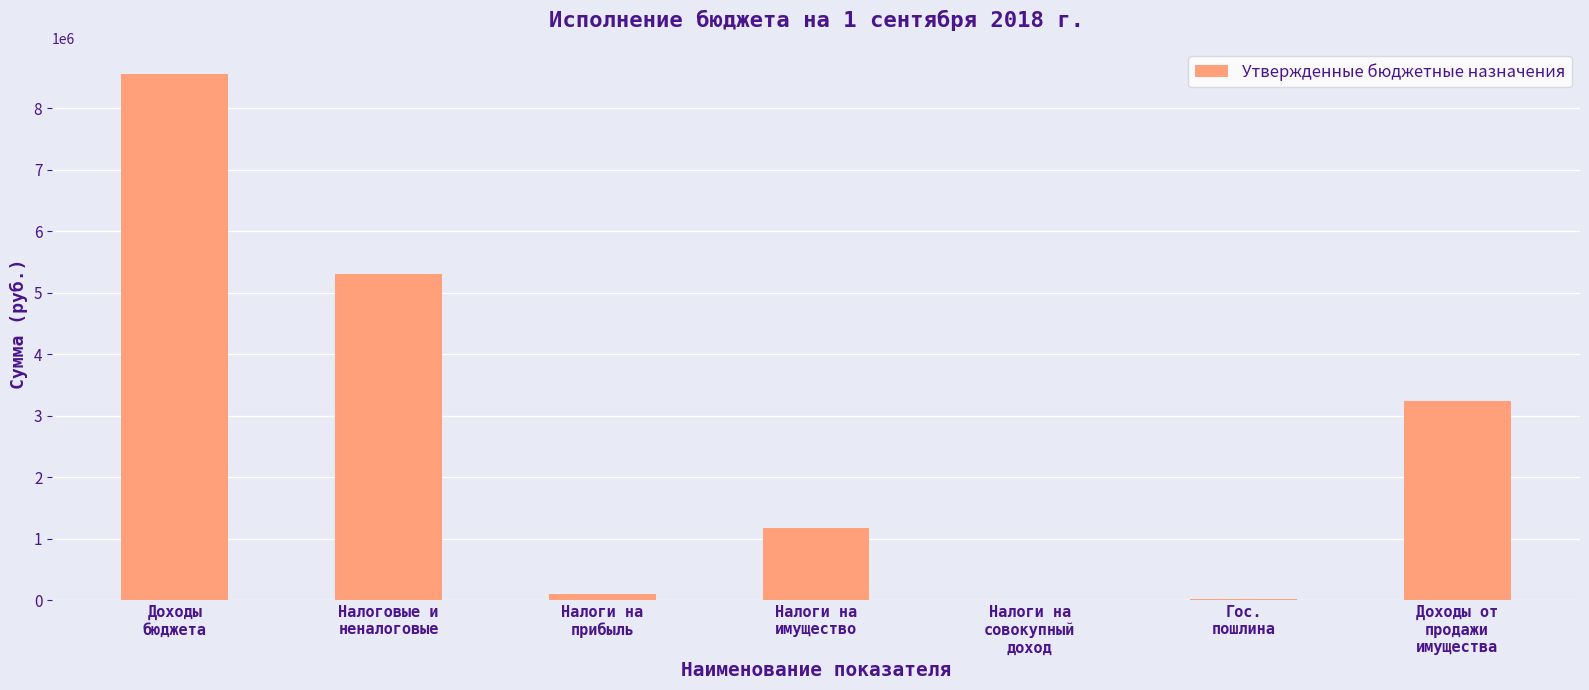

The value at Налоги на
имущество is 1175920. True or false?

True